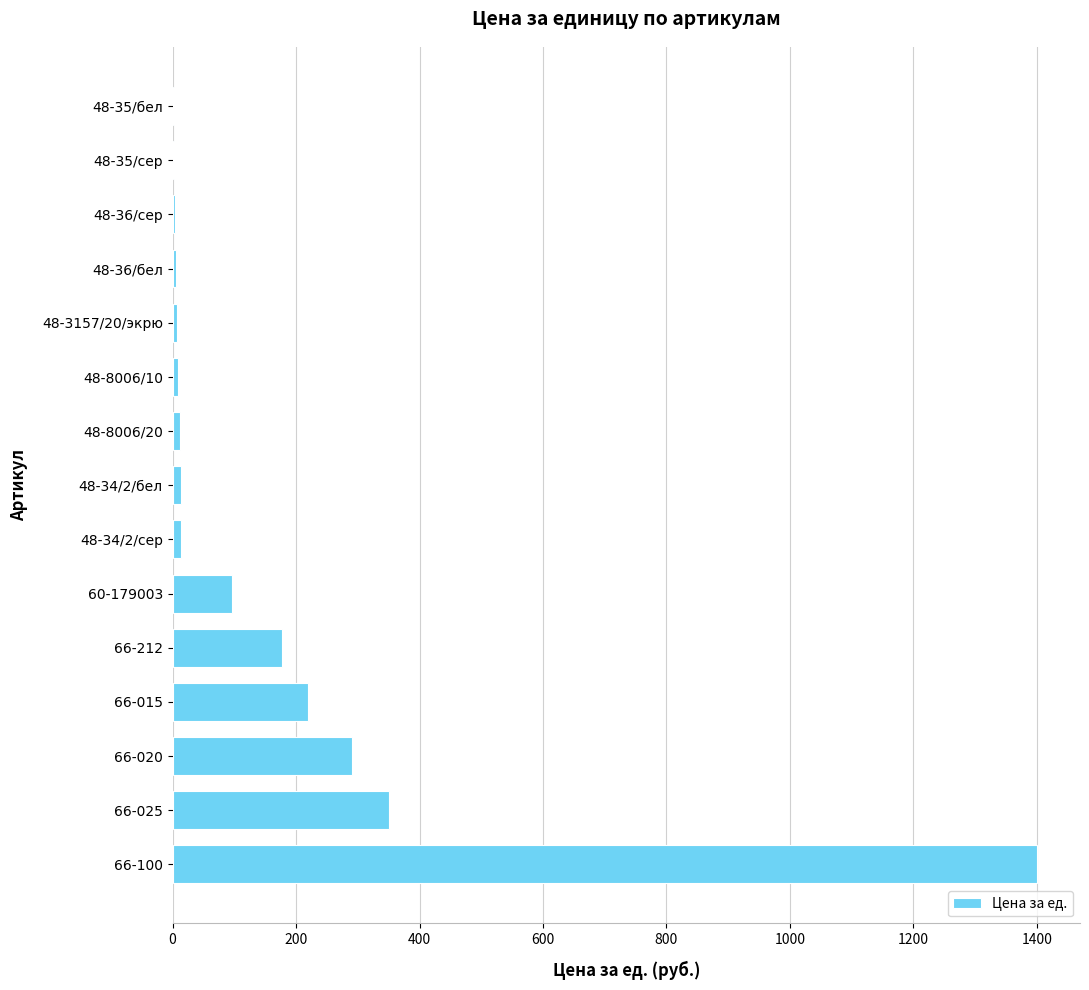

Which has a higher value, 66-015 or 66-100?

66-100